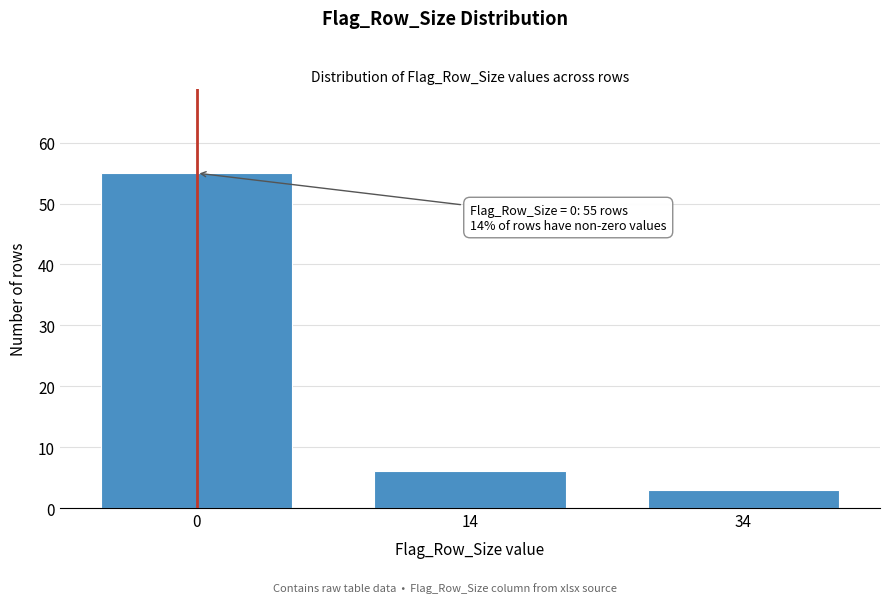

Reading left to right, transcribe all the data shown in this chart.

55	6	3